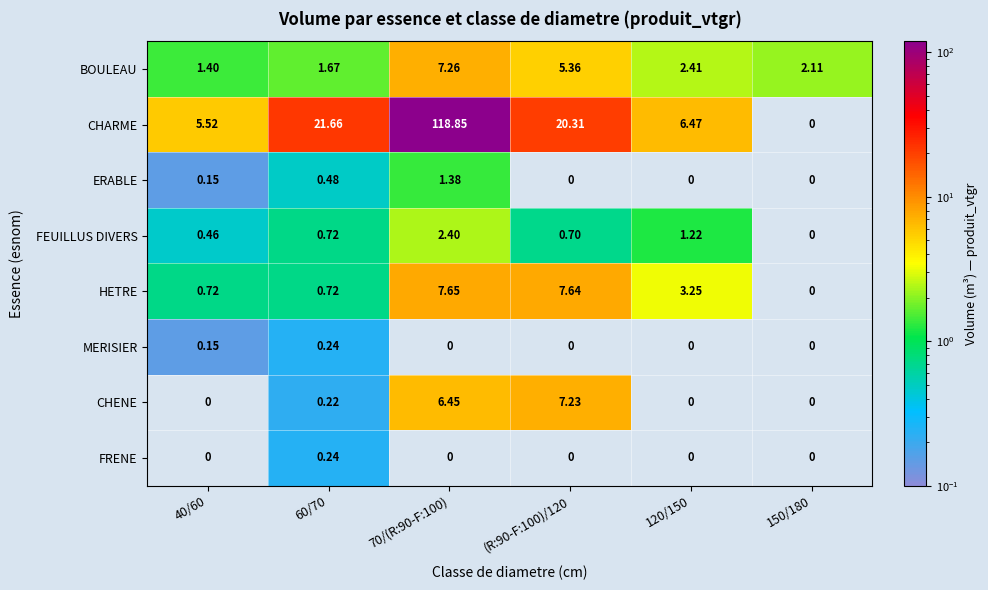

Which series has the largest total across all categories?

CHARME